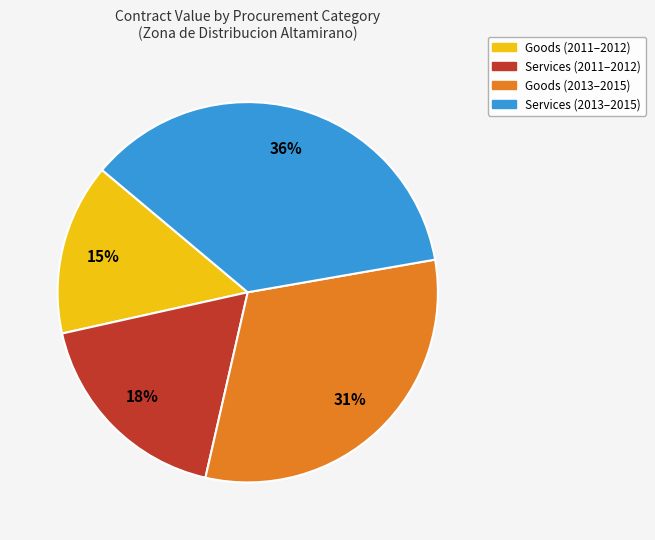

Rank the categories by value from highest to lowest.

Services (2013–2015), Goods (2013–2015), Services (2011–2012), Goods (2011–2012)